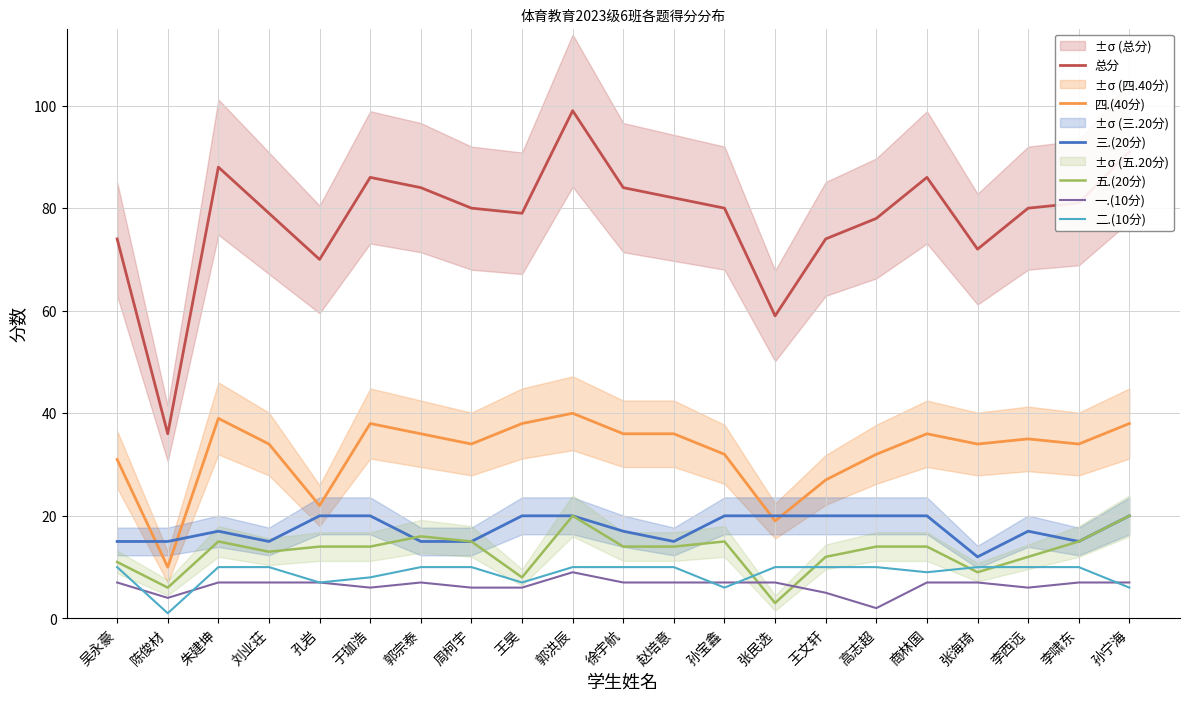

What is the value of the 五.(20分) point at the 6th from the left?

14